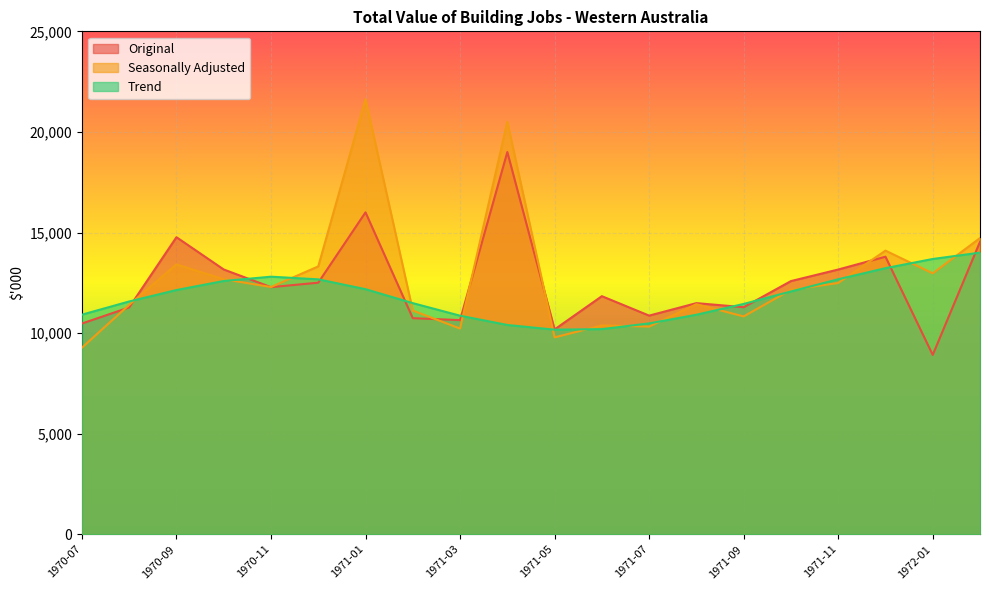

At which category is the sum across all series the highest?

1971-04